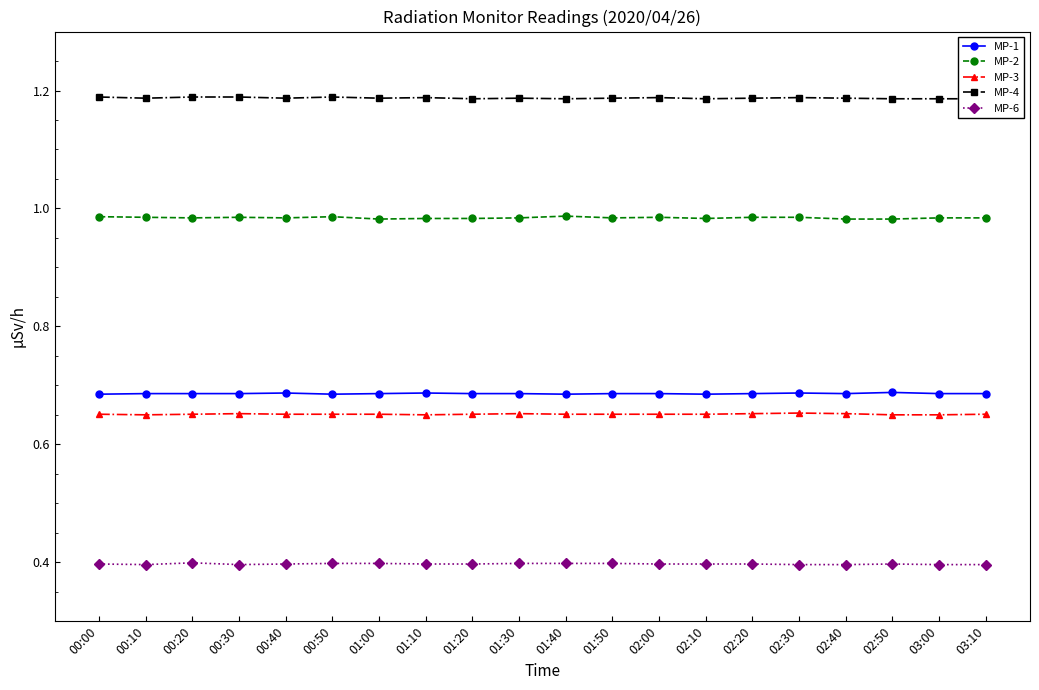

What is the total value across all series at 00:20?

3.9